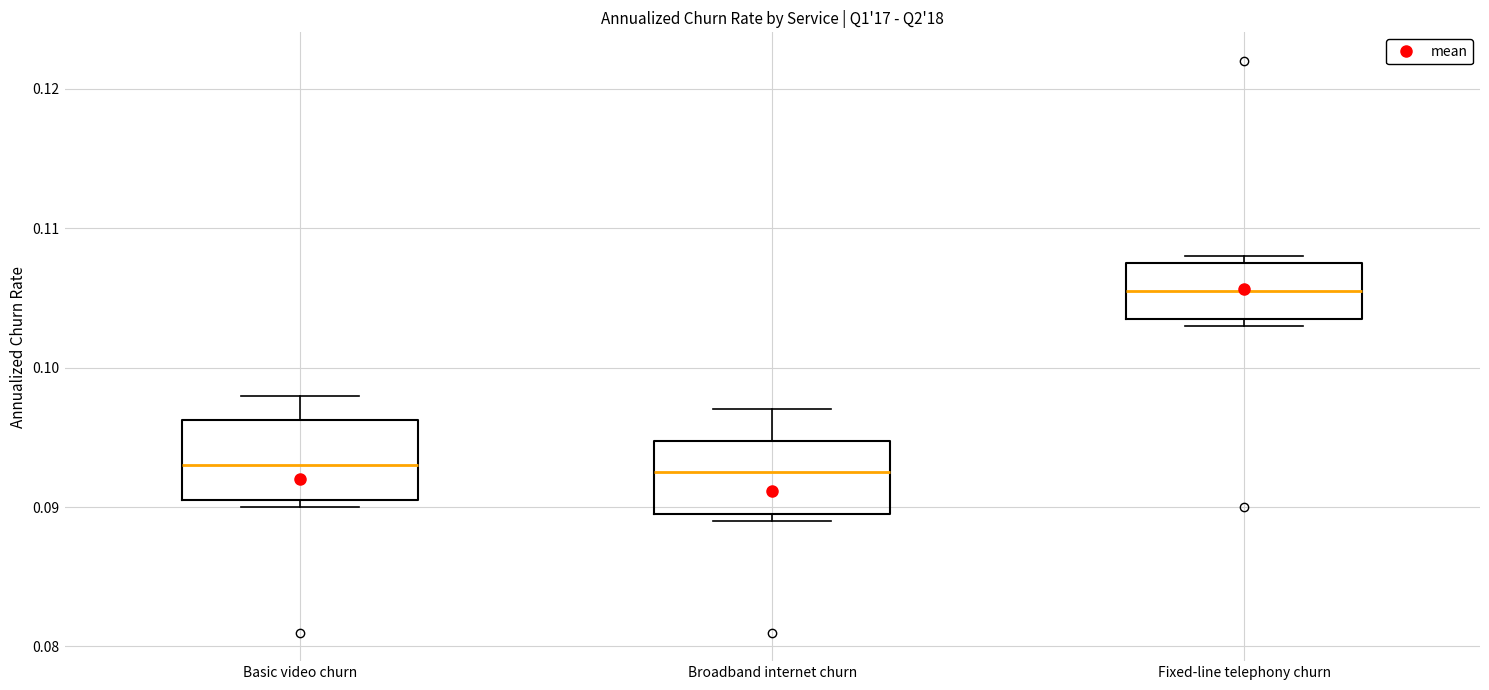

Where is the upper edge of the box for Broadband internet churn on the y-axis? The values are not printed on the chart, so give them approximately, as read against the axis.

0.095